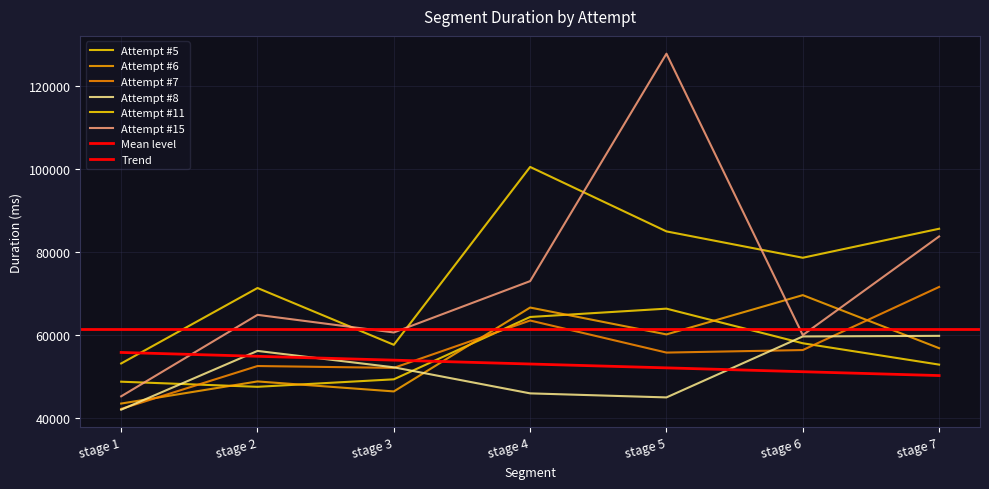

Which label corresponds to the smallest value in the chart?

stage 1